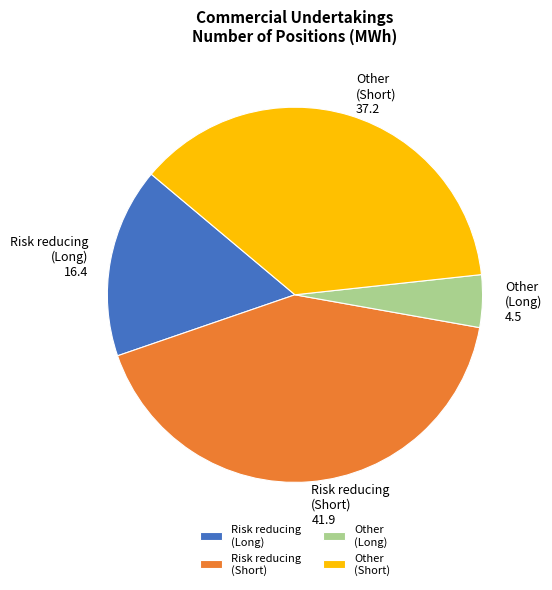

Does any single category account for the majority?

No